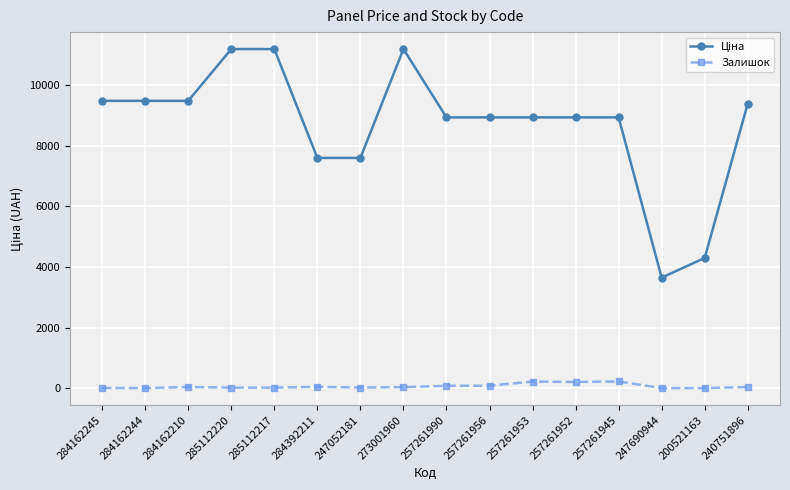

What is the label of the 9th point from the left?

257261990